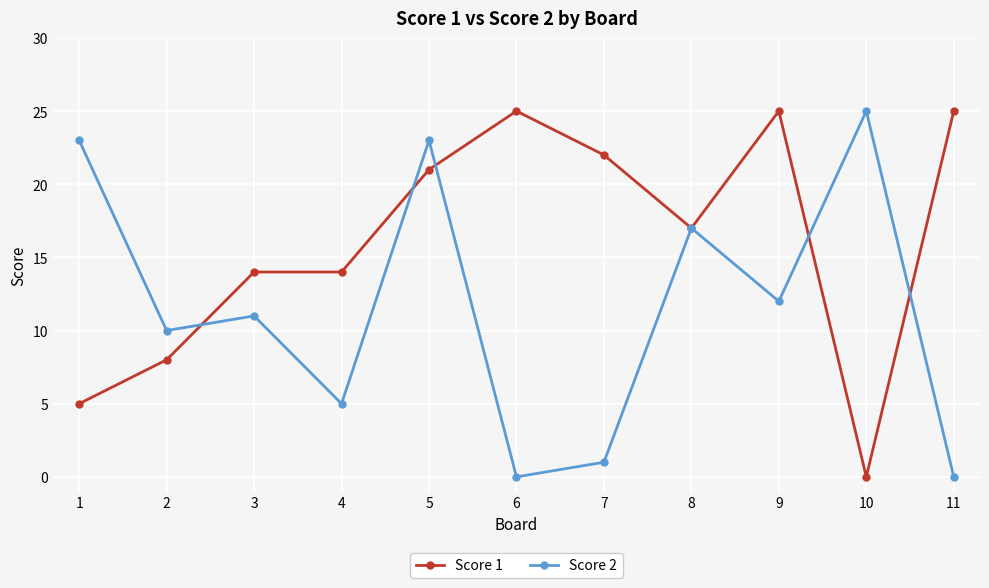

What is the maximum value shown in the chart?

25